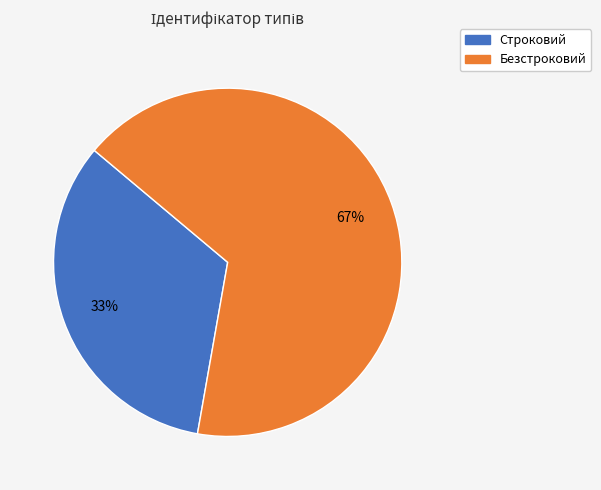

To the nearest percent, what is the average slice percentage?

50%